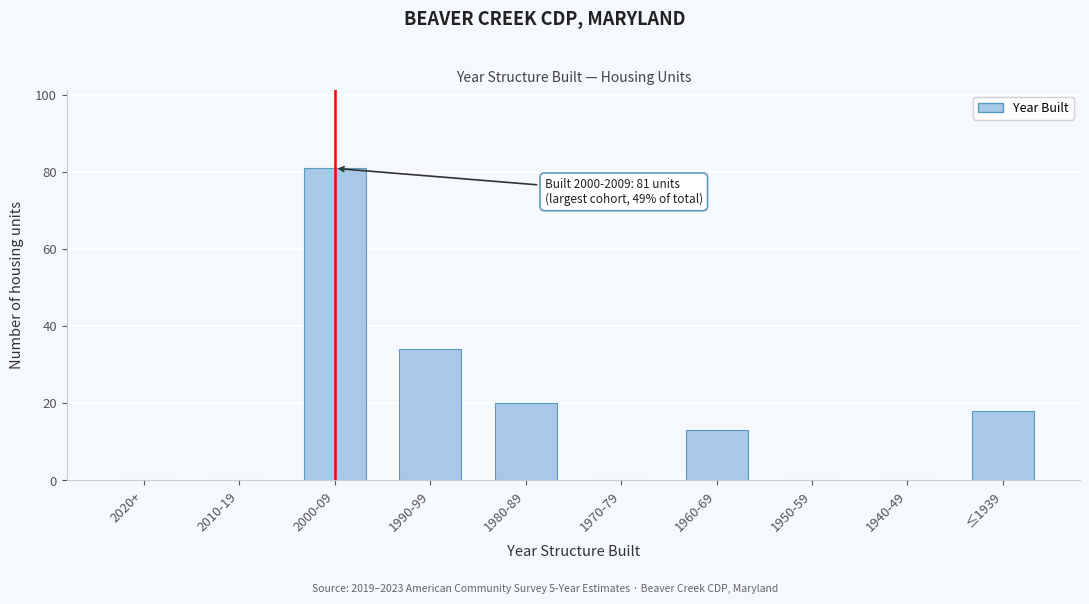

Reading right to left, what are all the values shown in this chart?

≤1939=18	1940-49=0	1950-59=0	1960-69=13	1970-79=0	1980-89=20	1990-99=34	2000-09=81	2010-19=0	2020+=0